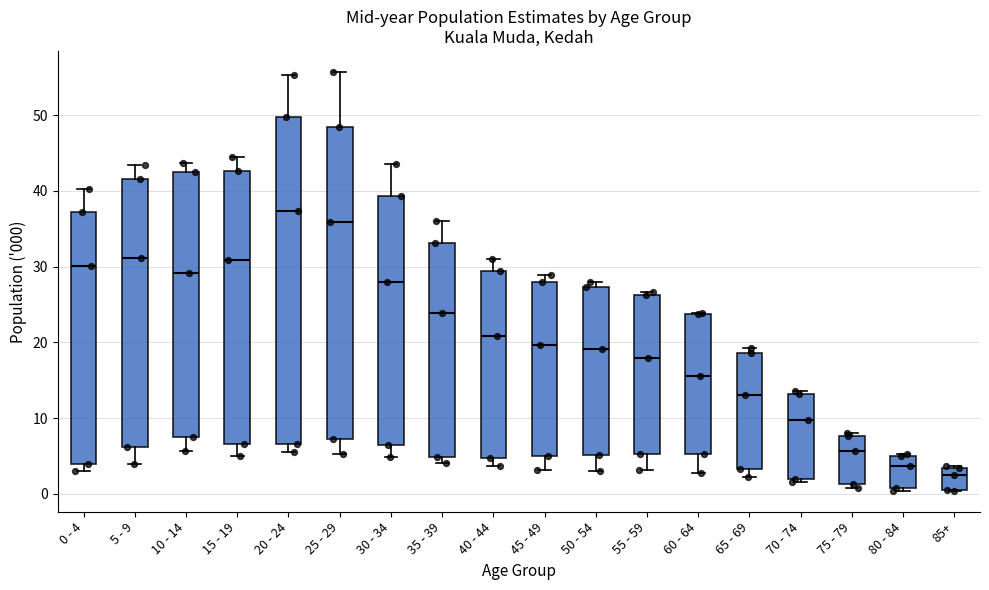

Reading left to right, read every box against the y-axis: the position of its median line, the range the box covers, and the ends of its whiskers. The values are not printed on the chart, so give them approximately, as read against the axis.

0 - 4: median 30, box 4 to 37, whiskers 3 to 40
5 - 9: median 31, box 6 to 42, whiskers 4 to 43
10 - 14: median 29, box 8 to 43, whiskers 6 to 44
15 - 19: median 31, box 7 to 43, whiskers 5 to 45
20 - 24: median 37, box 7 to 50, whiskers 6 to 55
25 - 29: median 36, box 7 to 48, whiskers 5 to 56
30 - 34: median 28, box 7 to 39, whiskers 5 to 44
35 - 39: median 24, box 5 to 33, whiskers 4 to 36
40 - 44: median 21, box 5 to 29, whiskers 4 to 31
45 - 49: median 20, box 5 to 28, whiskers 3 to 29
50 - 54: median 19, box 5 to 27, whiskers 3 to 28
55 - 59: median 18, box 5 to 26, whiskers 3 to 27
60 - 64: median 16, box 5 to 24, whiskers 3 to 24
65 - 69: median 13, box 3 to 19, whiskers 2 to 19 (just above the box's upper edge)
70 - 74: median 10, box 2 to 13, whiskers 2 (just below the box's lower edge) to 14
75 - 79: median 6, box 1 to 8, whiskers 1 (just below the box's lower edge) to 8
80 - 84: median 4, box 1 to 5, whiskers 0 to 5
85+: median 3 (just below the box's upper edge), box 1 to 3, whiskers 0 to 4